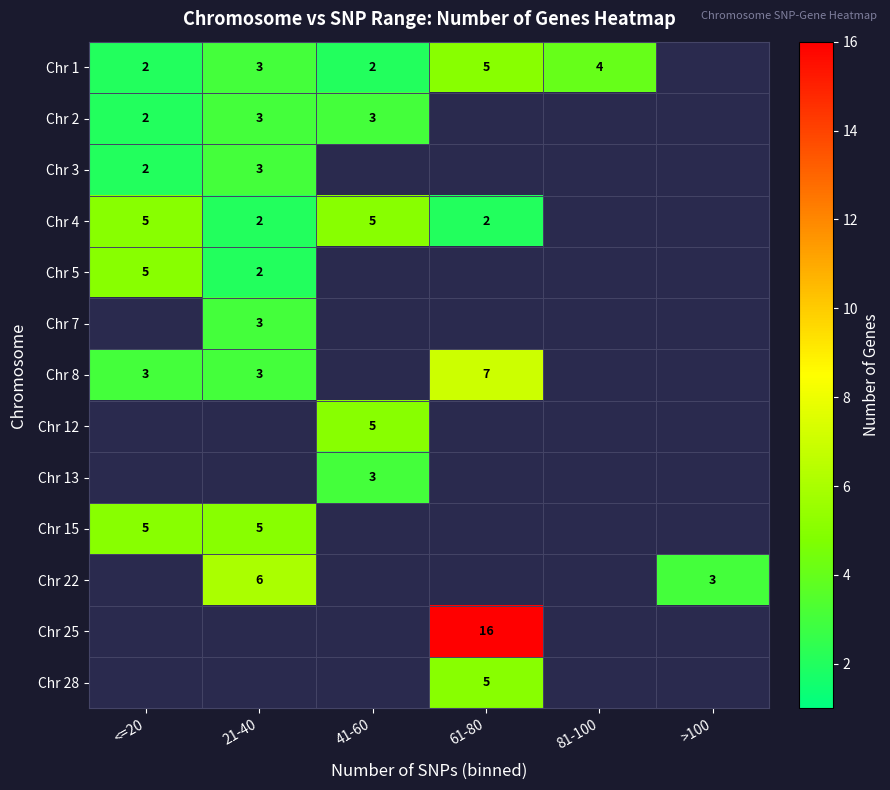

The value of Chr 1 at 41-60 is 2. True or false?

True